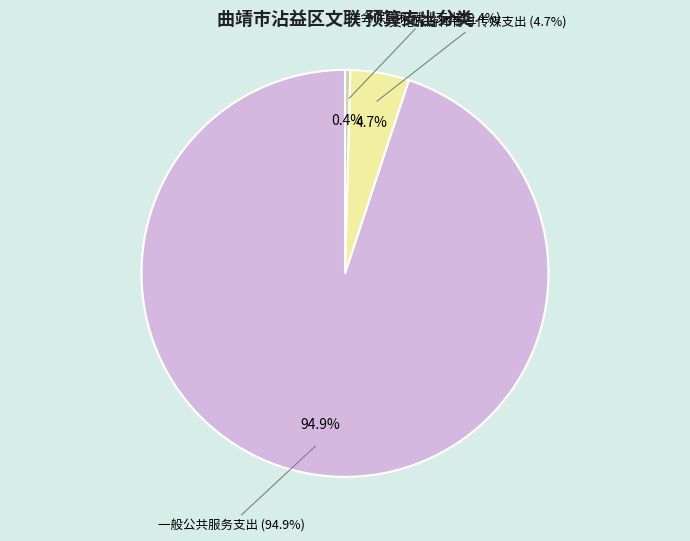

To the nearest percent, what is the difference between the 社会保障和就业支出 and 一般公共服务支出 slice percentages?

95%